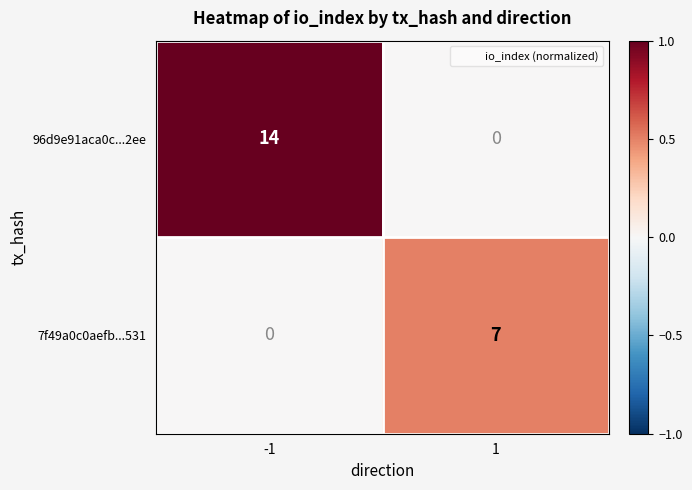

The value of 96d9e91aca0c...2ee at -1 is 20. True or false?

False